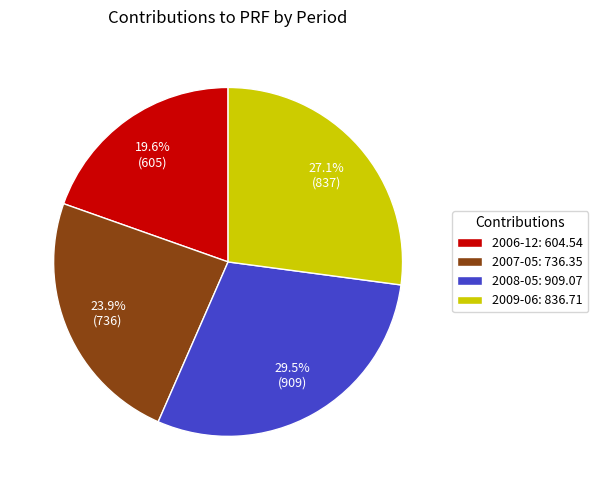

The 2007-05 slice represents 24% of the pie. True or false?

True